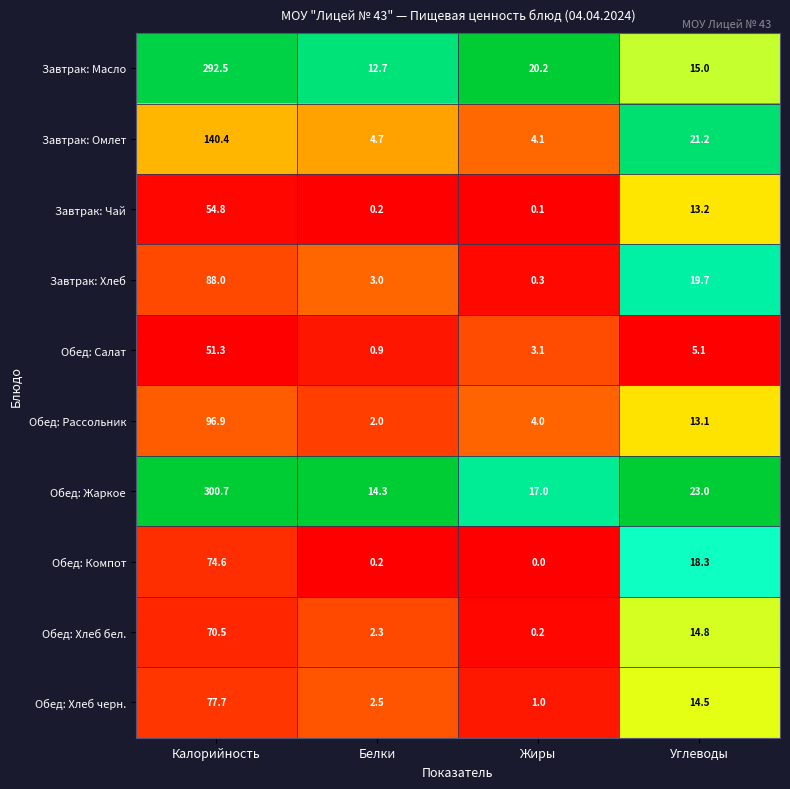

What is the difference between the highest and lowest values at Белки?

14.1